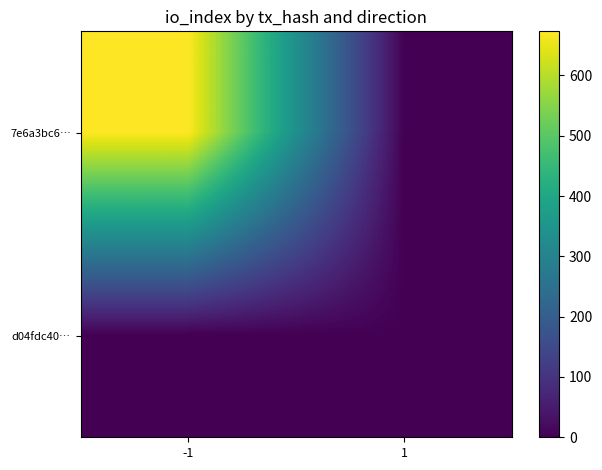

Count the number of data series in this chart.

2